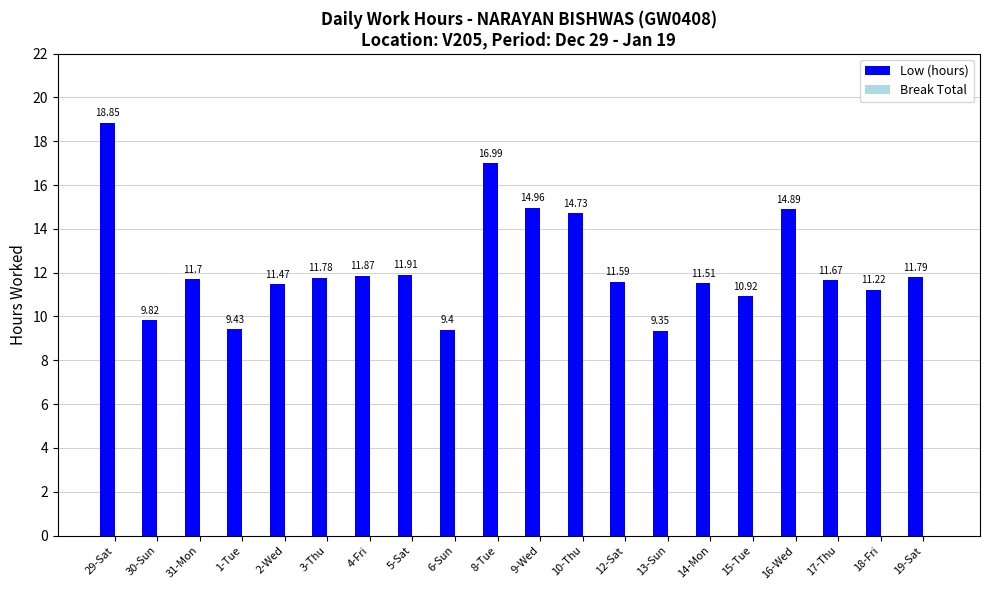

Rank the categories by value from lowest to highest.

13-Sun, 6-Sun, 1-Tue, 30-Sun, 15-Tue, 18-Fri, 2-Wed, 14-Mon, 12-Sat, 17-Thu, 31-Mon, 3-Thu, 19-Sat, 4-Fri, 5-Sat, 10-Thu, 16-Wed, 9-Wed, 8-Tue, 29-Sat